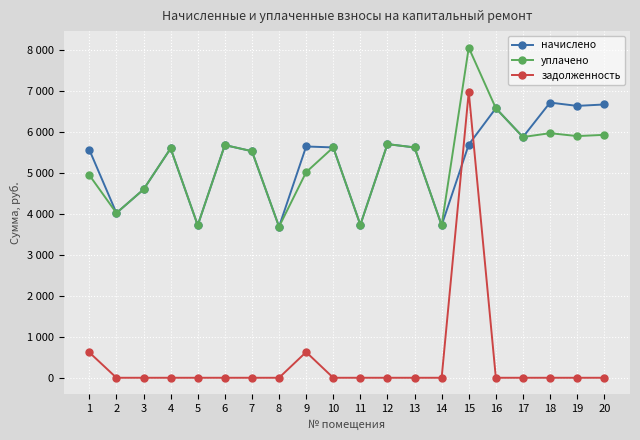

True or false: задолженность and уплачено cross at least once.

False